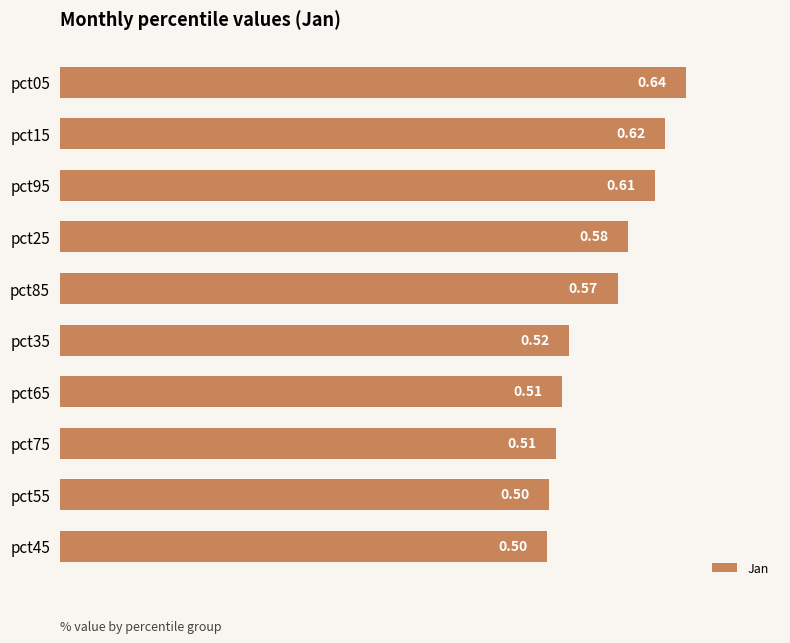

Between pct65 and pct25, which is larger?

pct25